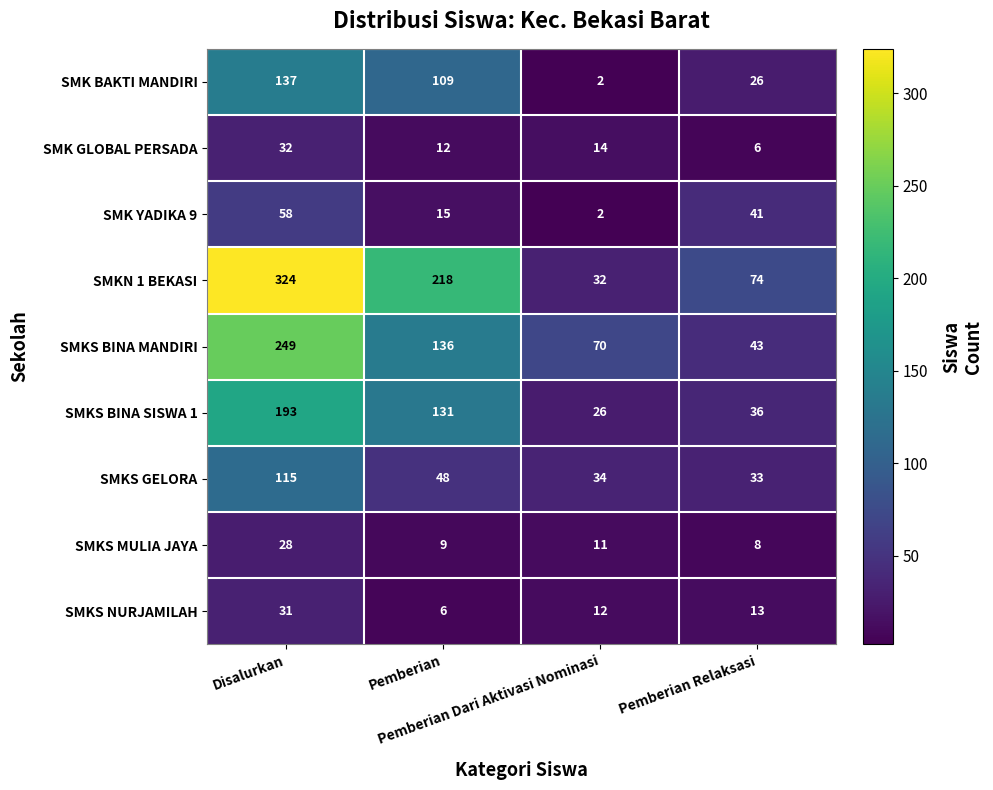

What is the highest value of the SMKS GELORA series?

115